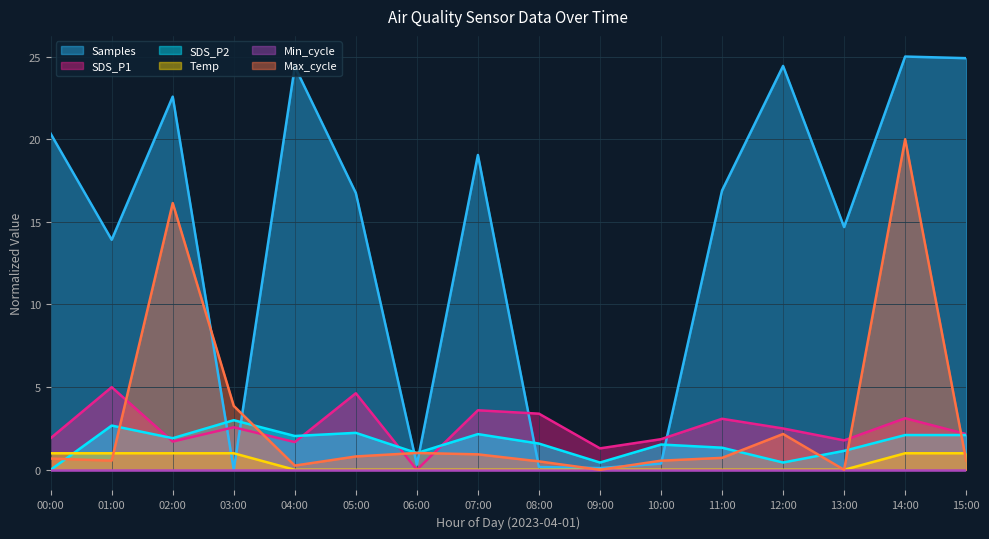

Which series ends up on top after the final intersection of Samples and SDS_P2?

Samples